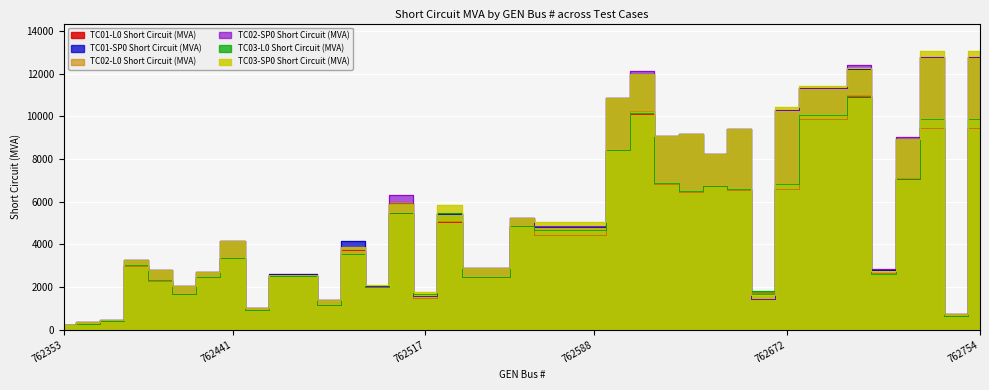

How many intersections are there between TC02-SP0 Short Circuit (MVA) and TC03-L0 Short Circuit (MVA)?

4